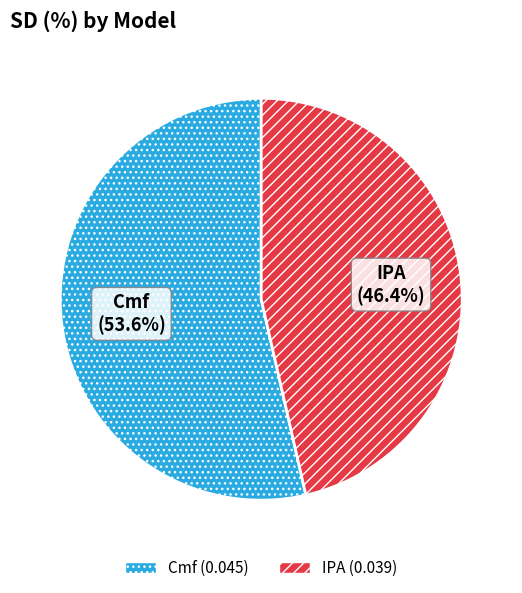

How many slices are in this pie chart?

2